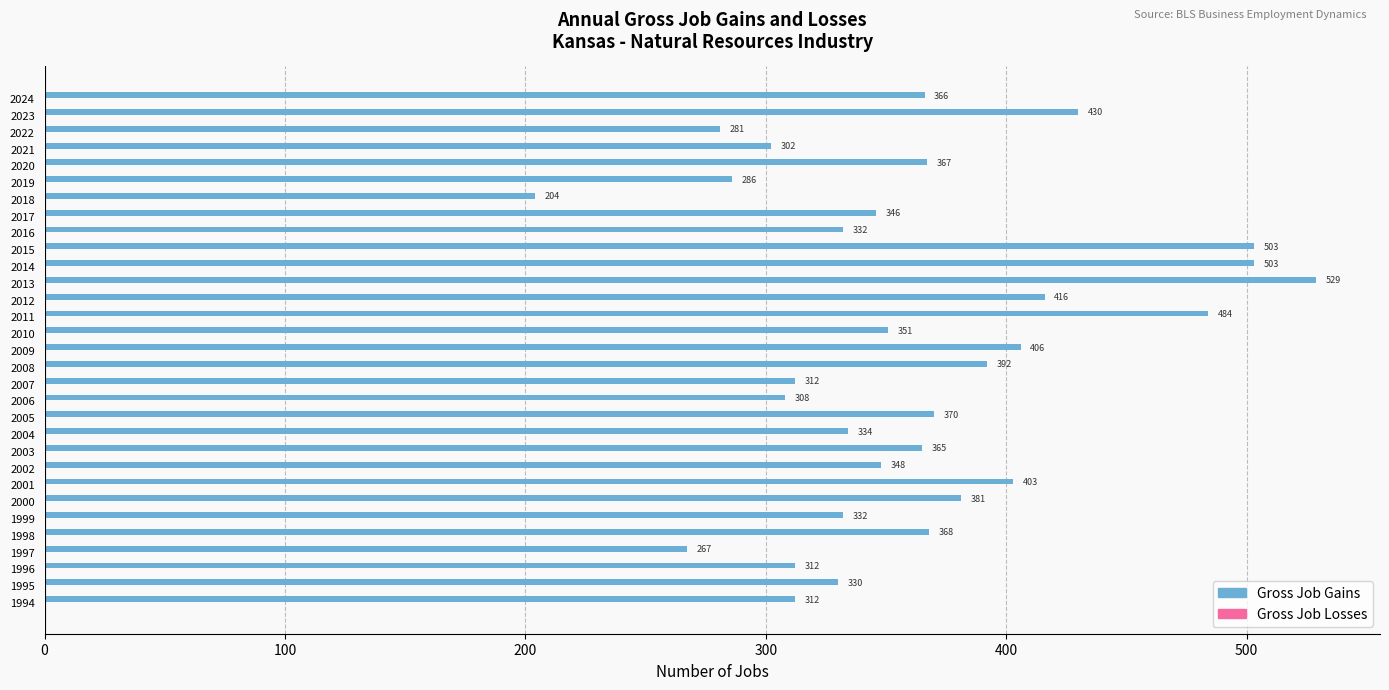

Count the number of categories in the chart.

31